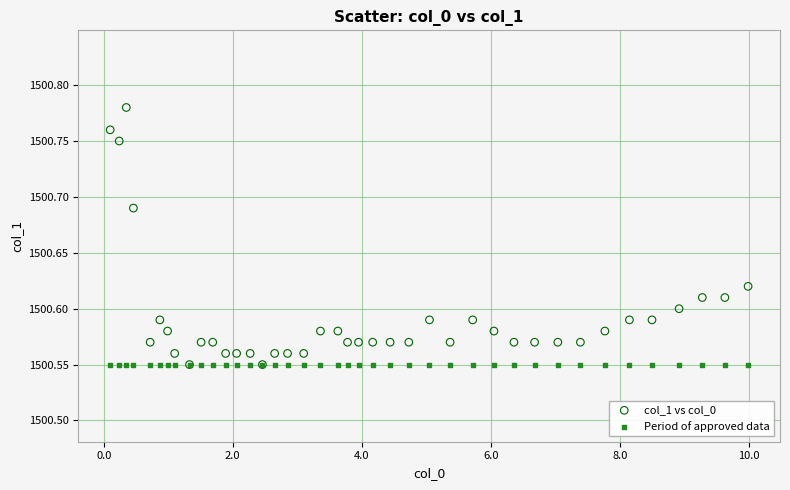

What are all the series names shown in the legend?

col_1 vs col_0, Period of approved data